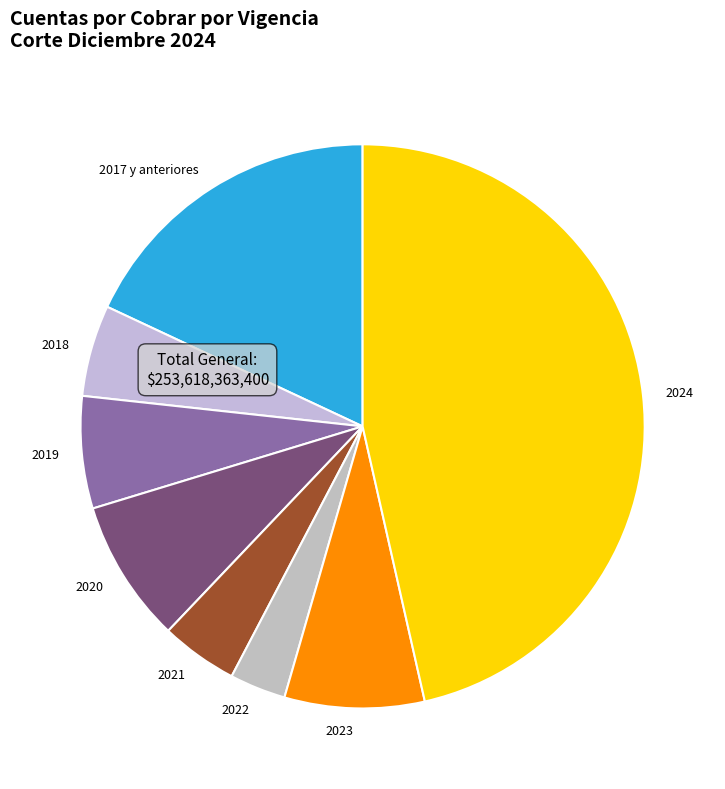

The 2020 slice represents 8% of the pie. True or false?

True